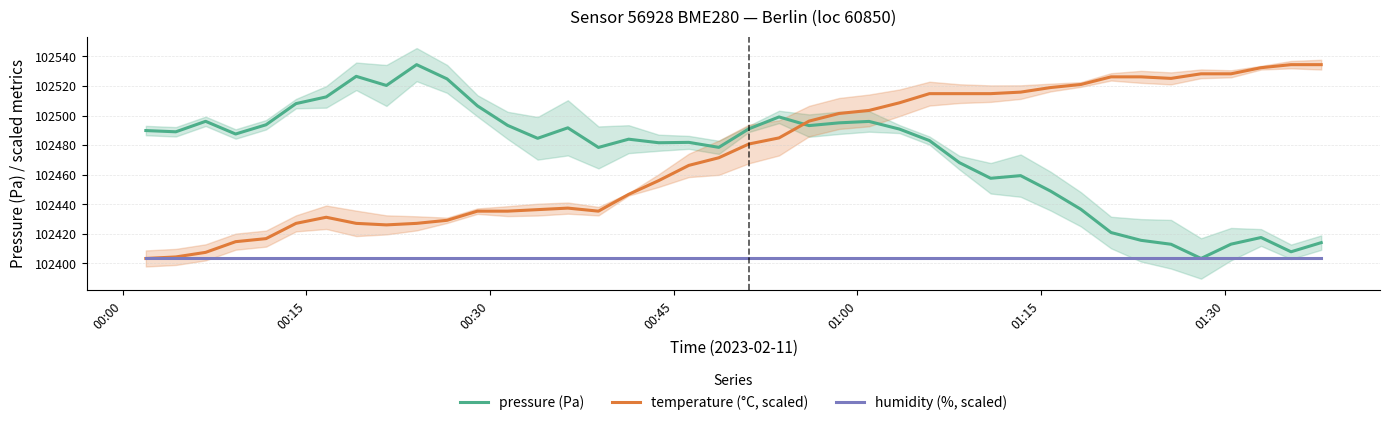

What is the difference between the second highest and second lowest values in the pressure (Pa) series?

118.8